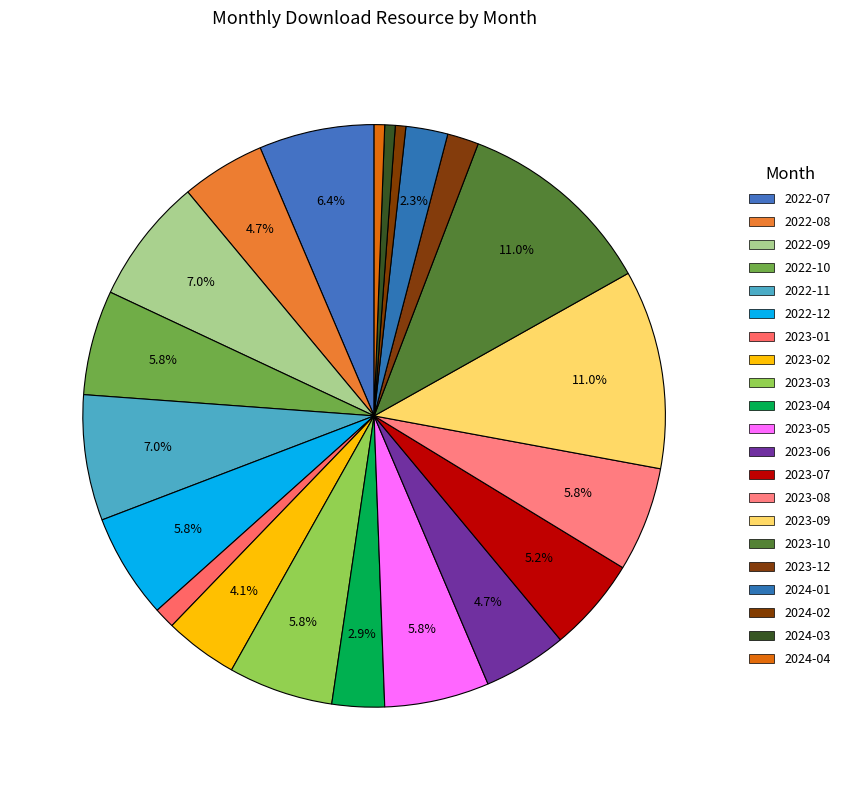

Is there any slice that represents more than half of the pie?

No